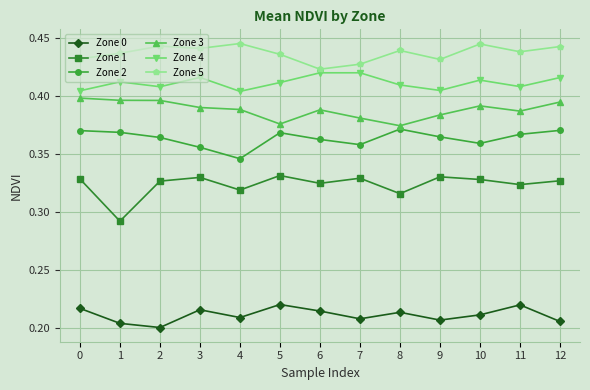

The value of Zone 4 at 6 is 0.6. True or false?

False